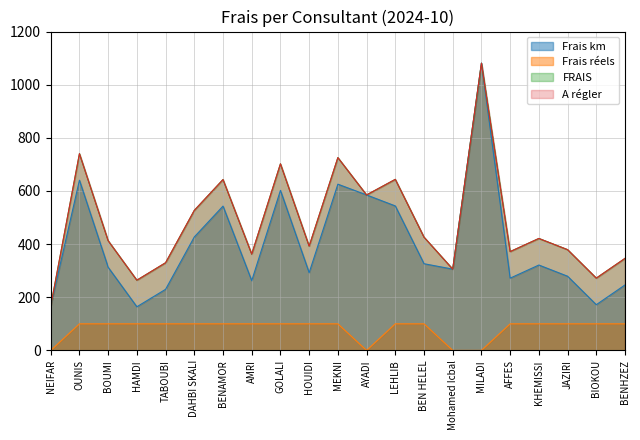

What is the difference between the second highest and minimum values in the FRAIS series?

573.2